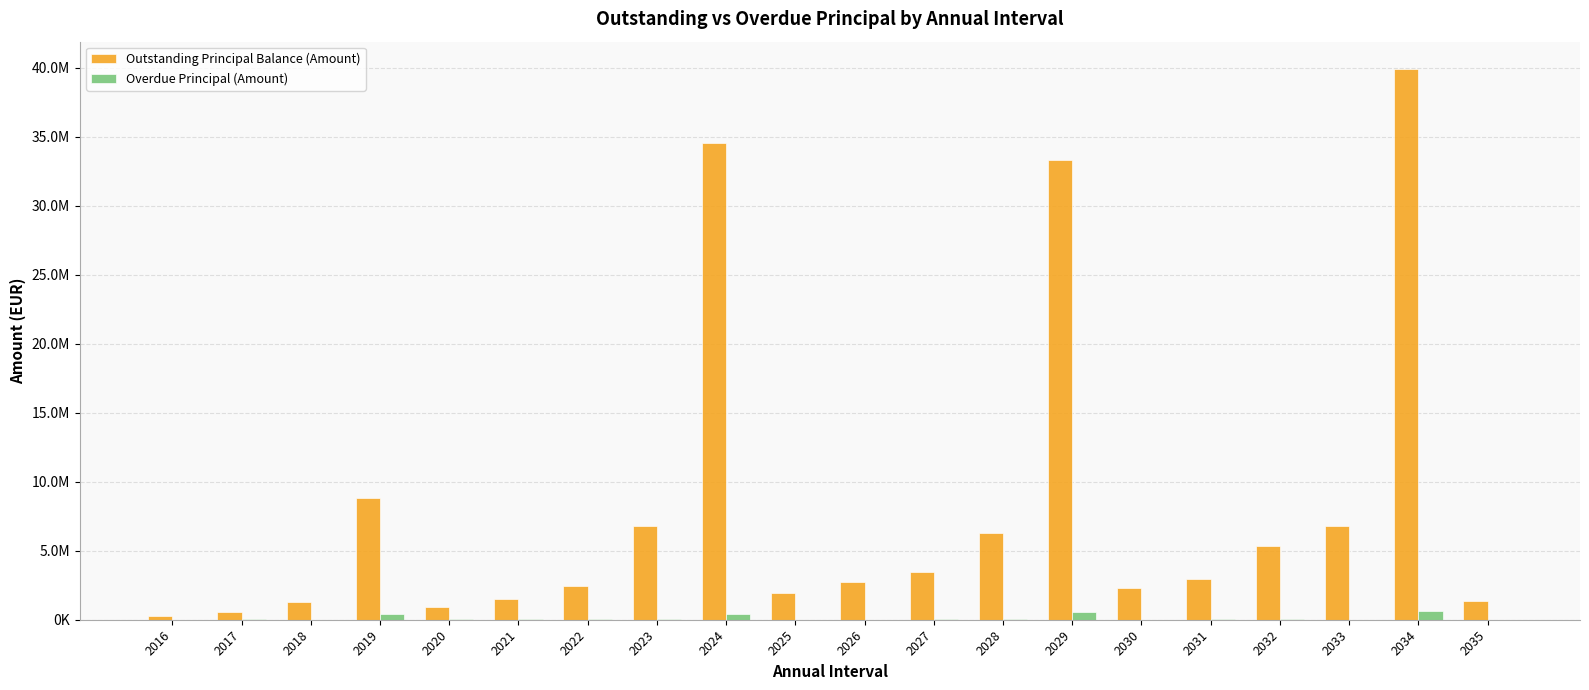

At which category is the sum across all series the highest?

2034